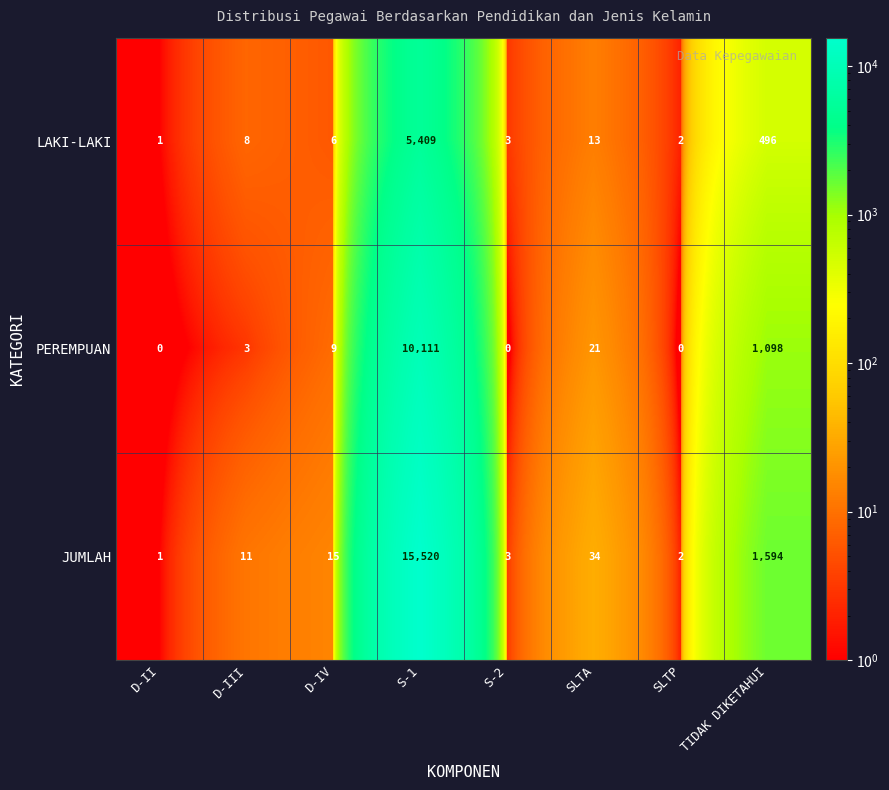

List the series in order of their overall mean, highest first.

JUMLAH, PEREMPUAN, LAKI-LAKI